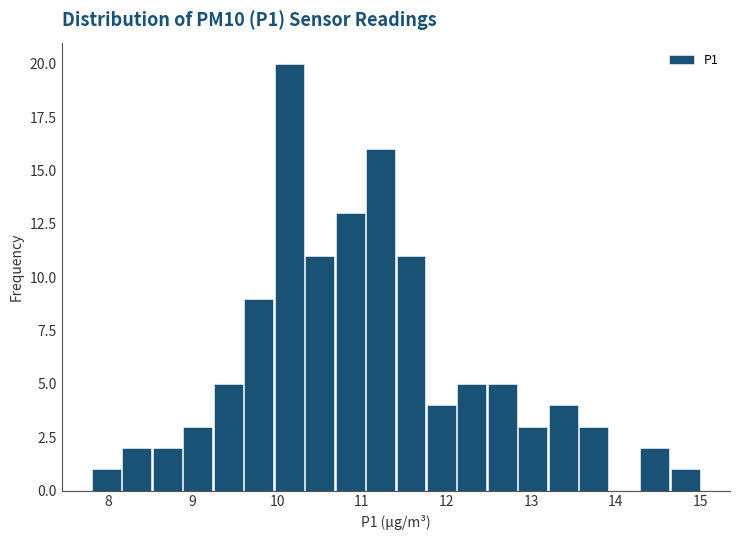

Read against the x-axis, roughly where is the centre of the tallest bar?

10.1